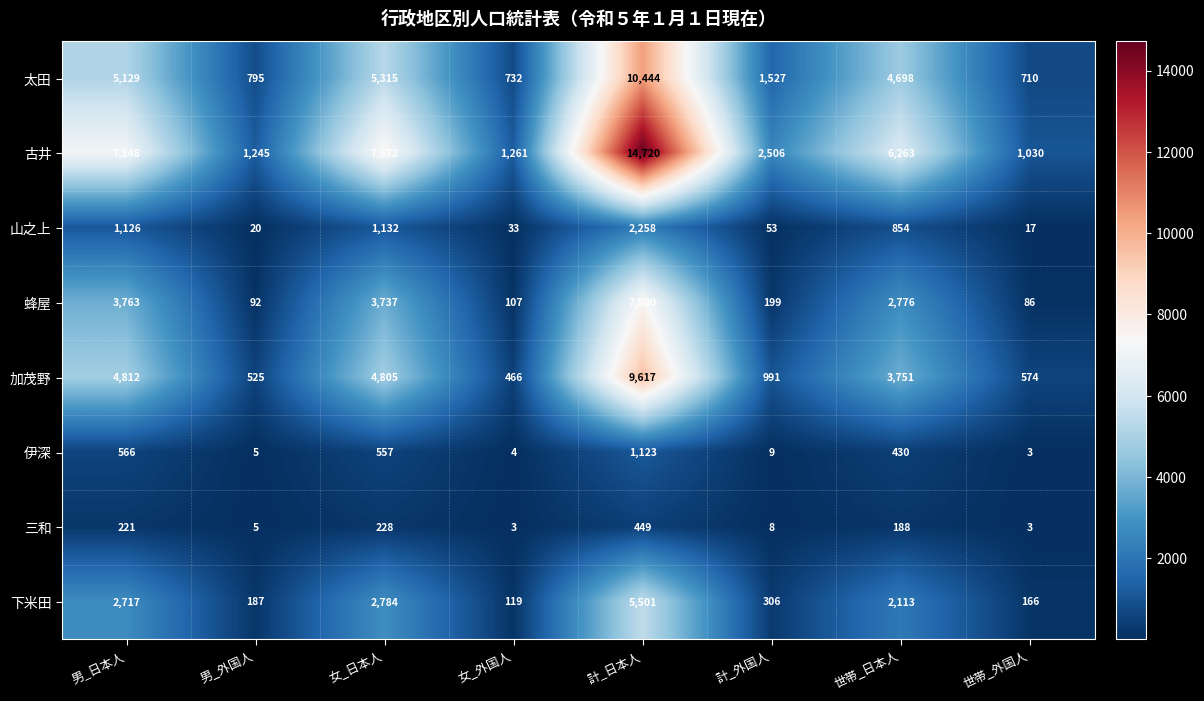

What is the sum of the 太田 values at 男_外国人 and 女_外国人?

1527